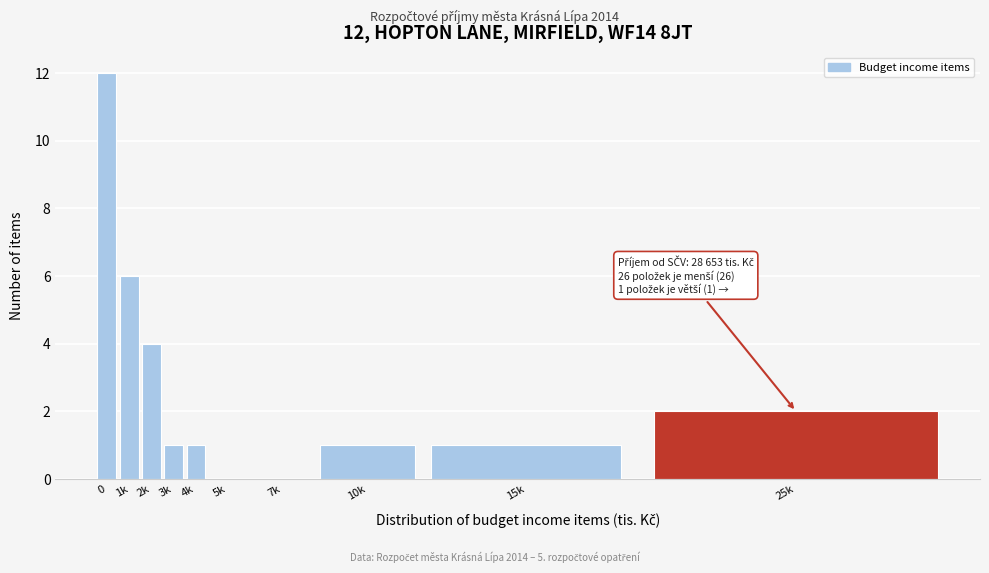

Reading right to left, what are all the values shown in this chart?

25k=2	15k=1	10k=1	7k=0	5k=0	4k=1	3k=1	2k=4	1k=6	0=12